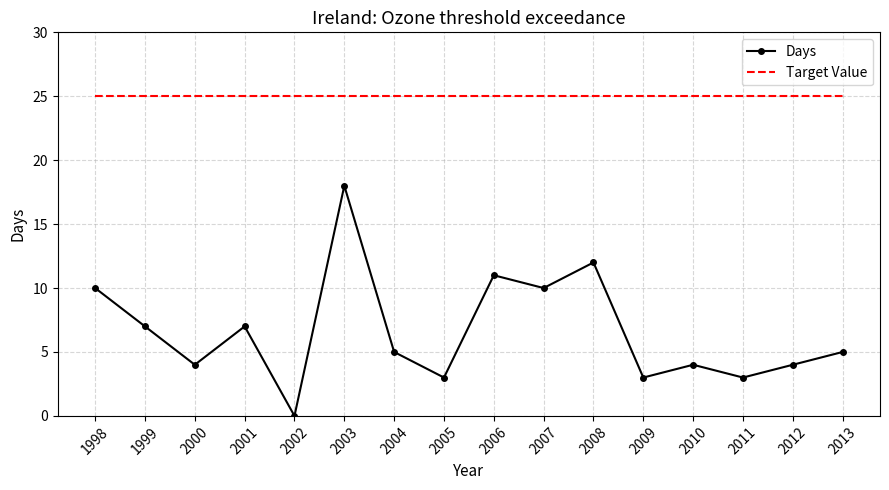

True or false: Days has a value of 5 at 2013.

True